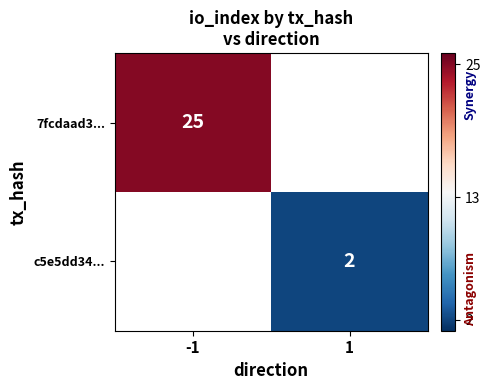

Is it true that 7fcdaad3... equals 25 at -1?

True